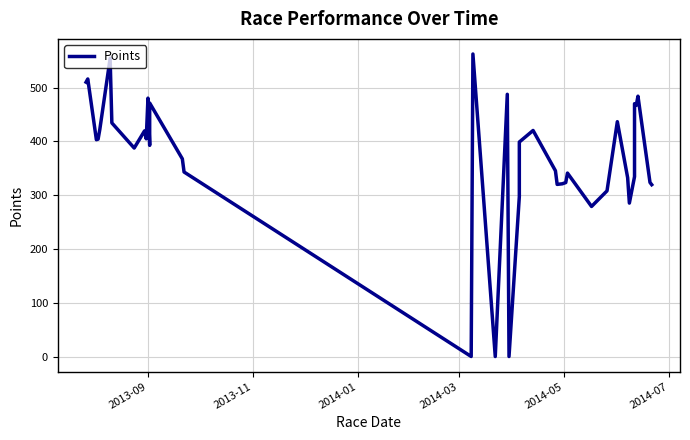

Is this an area chart (filled region under the line)?

No